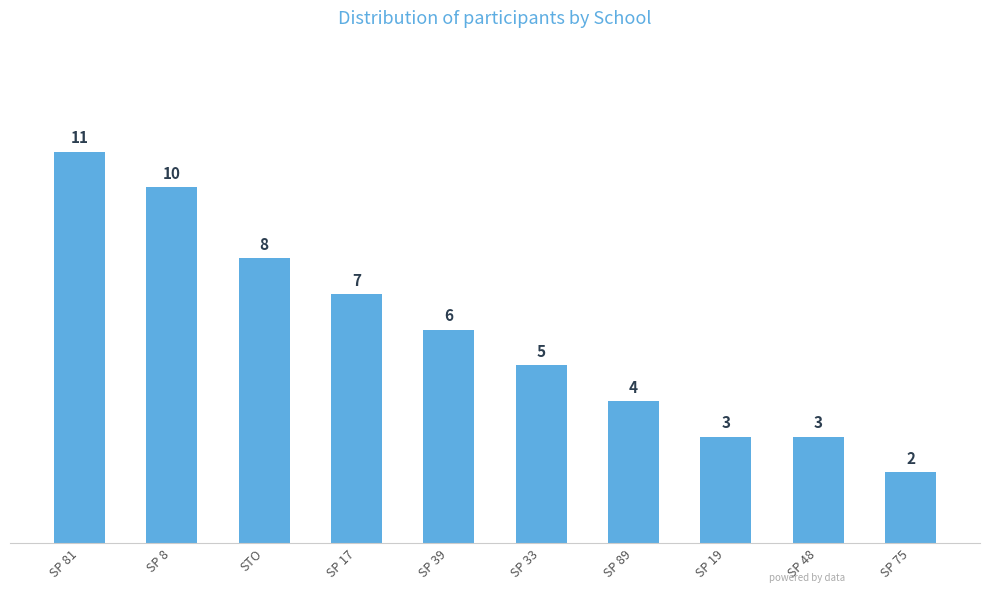

Is it true that the value at SP 81 is 16?

False